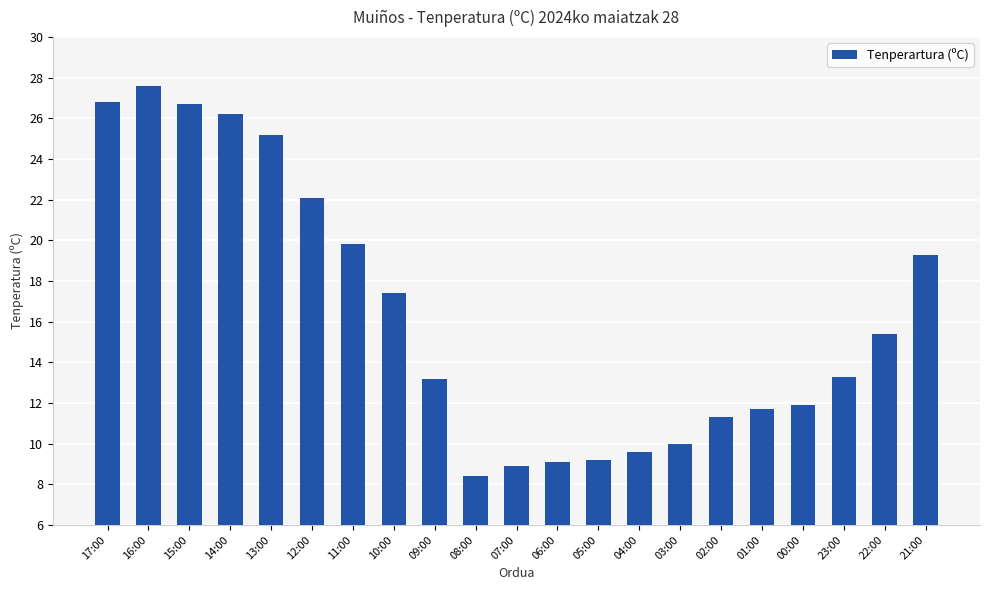

What is the difference between the maximum and minimum values?

19.2